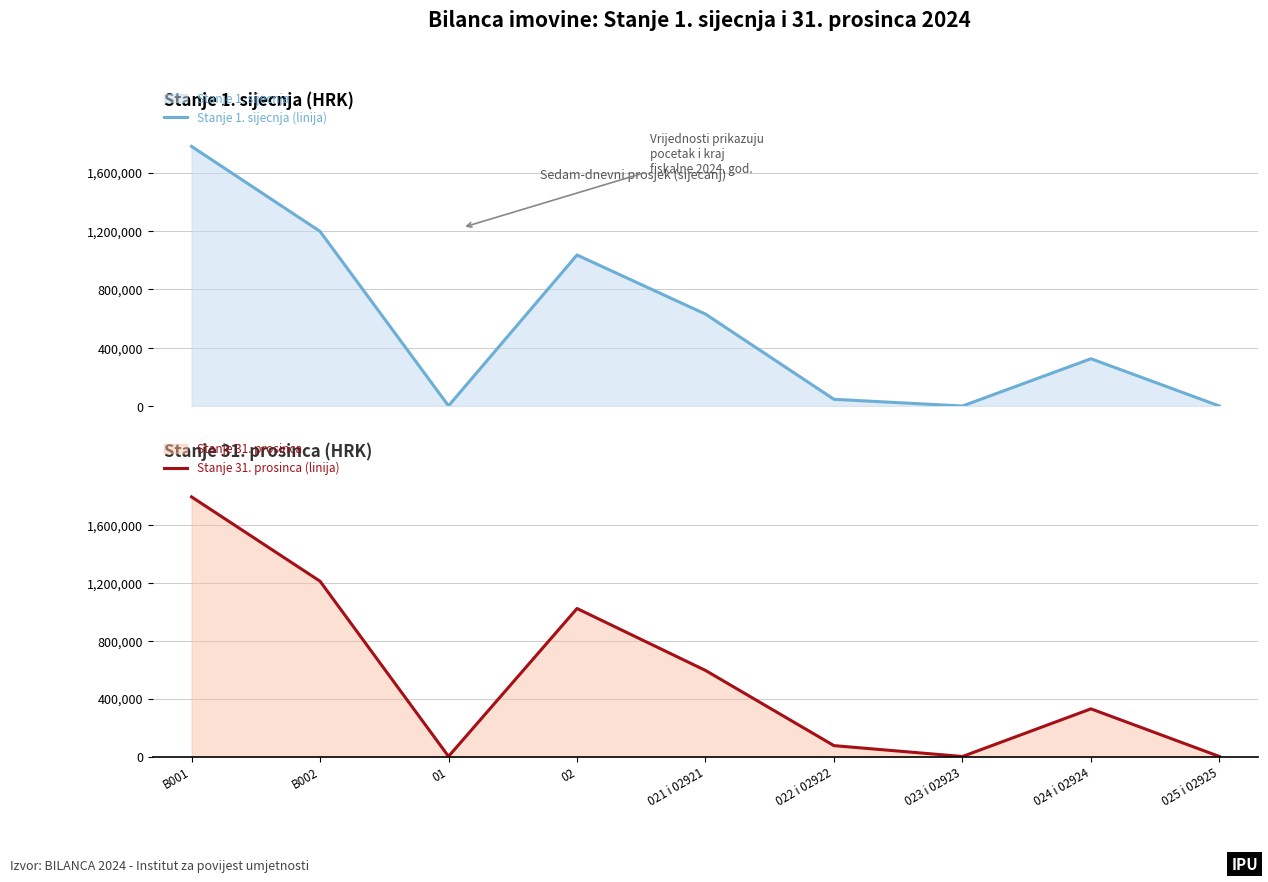

What are all the series names shown in the legend?

Stanje 1. sijecnja (linija), Stanje 31. prosinca (linija)